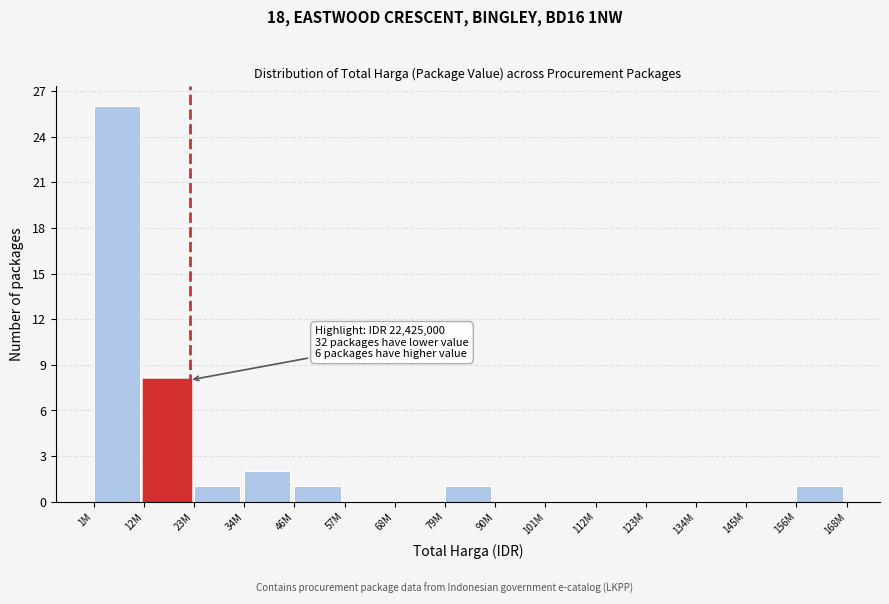

Reading left to right, extract all data points from this chart.

1M=26	12M=8	23M=1	34M=2	46M=1	57M=0	68M=0	79M=1	90M=0	101M=0	112M=0	123M=0	134M=0	145M=0	156M=1